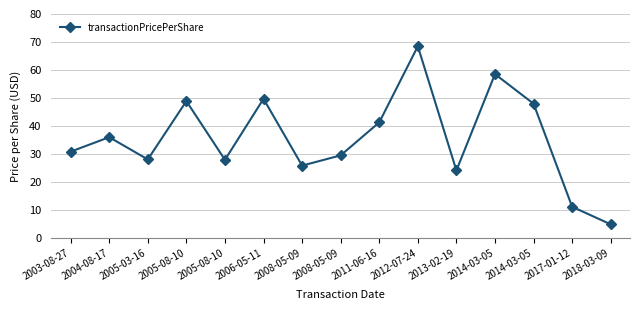

What is the label of the 9th point from the left?

2011-06-16